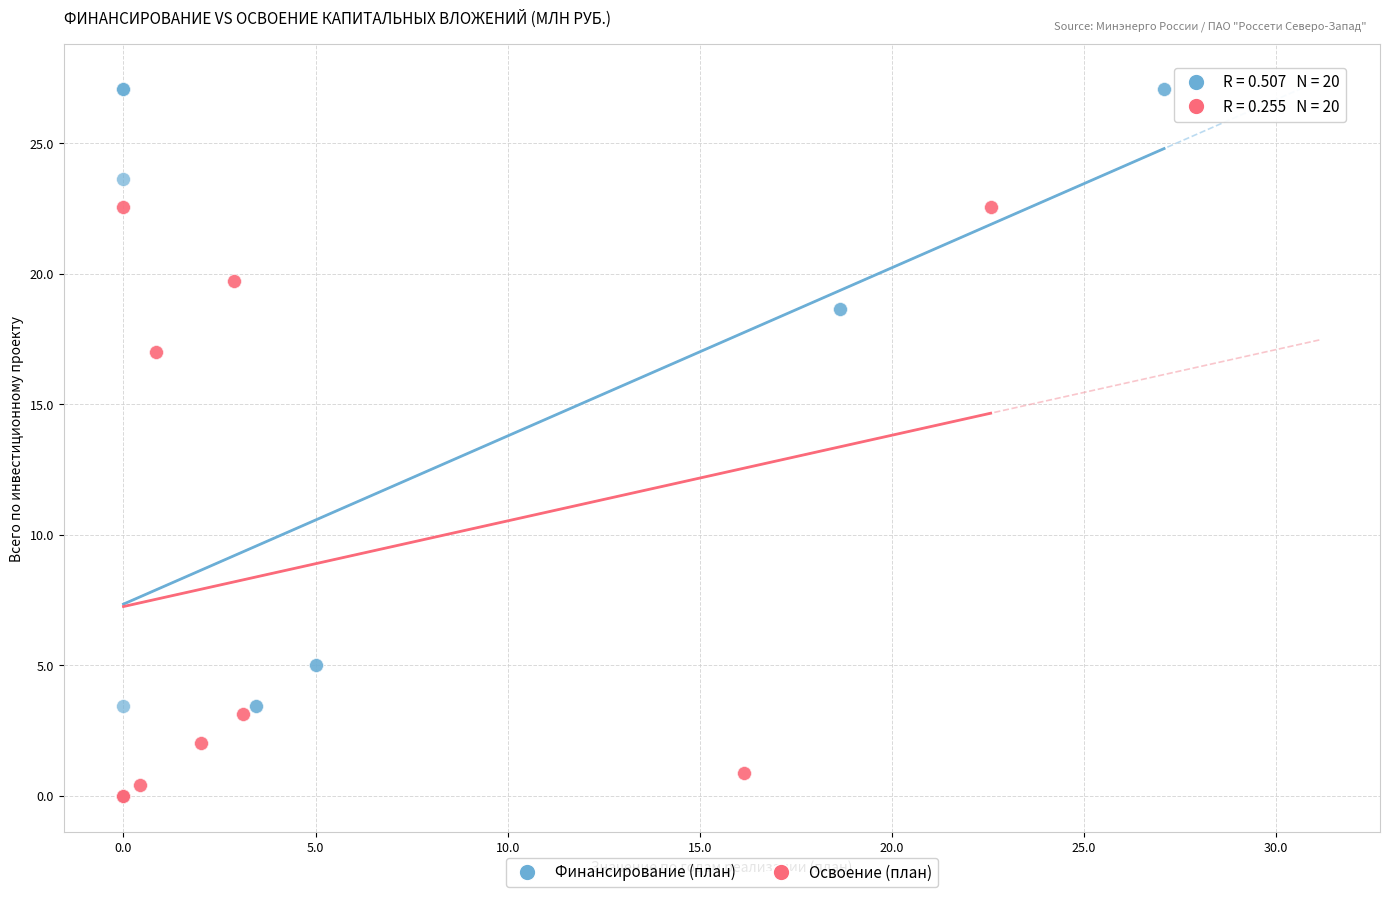

Which series has the largest Y range (max minus min)?

Финансирование (план)